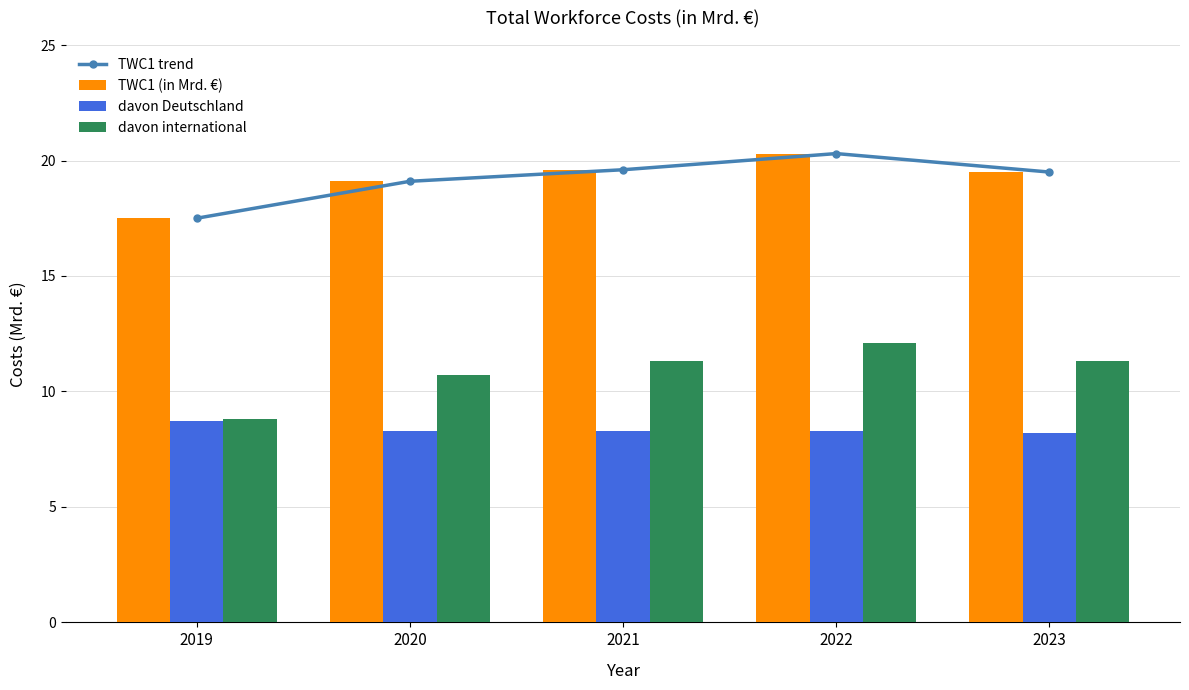

Reading left to right, what are all the values shown in this chart?

TWC1 trend: 17.5	19.1	19.6	20.3	19.5
TWC1 (in Mrd. €): 17.5	19.1	19.6	20.3	19.5
davon Deutschland: 8.7	8.3	8.3	8.3	8.2
davon international: 8.8	10.7	11.3	12.1	11.3